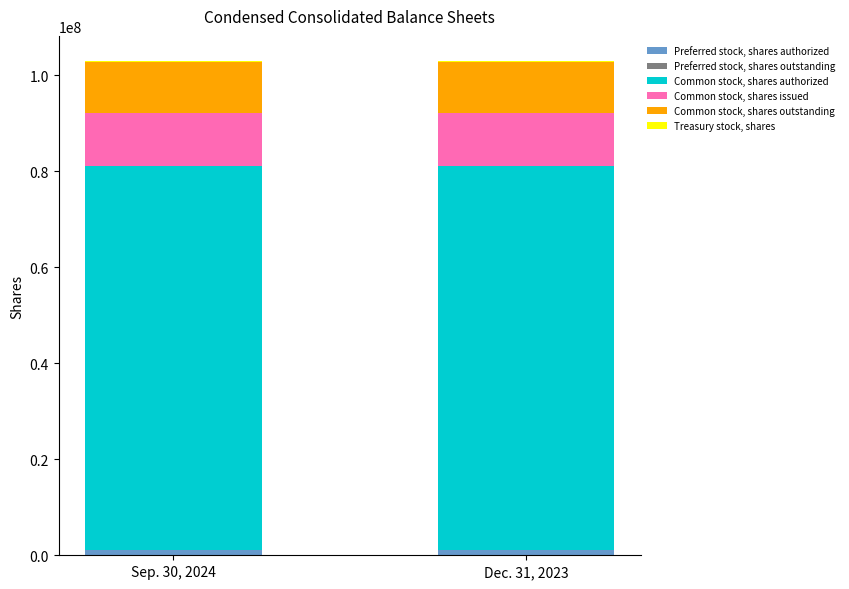

Are the bars grouped side by side (vs. stacked)?

No